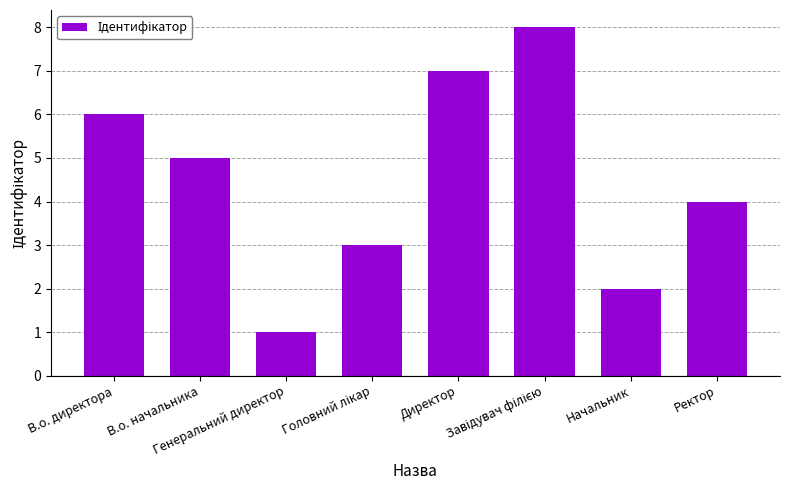

What is the approximate value at Начальник?

2